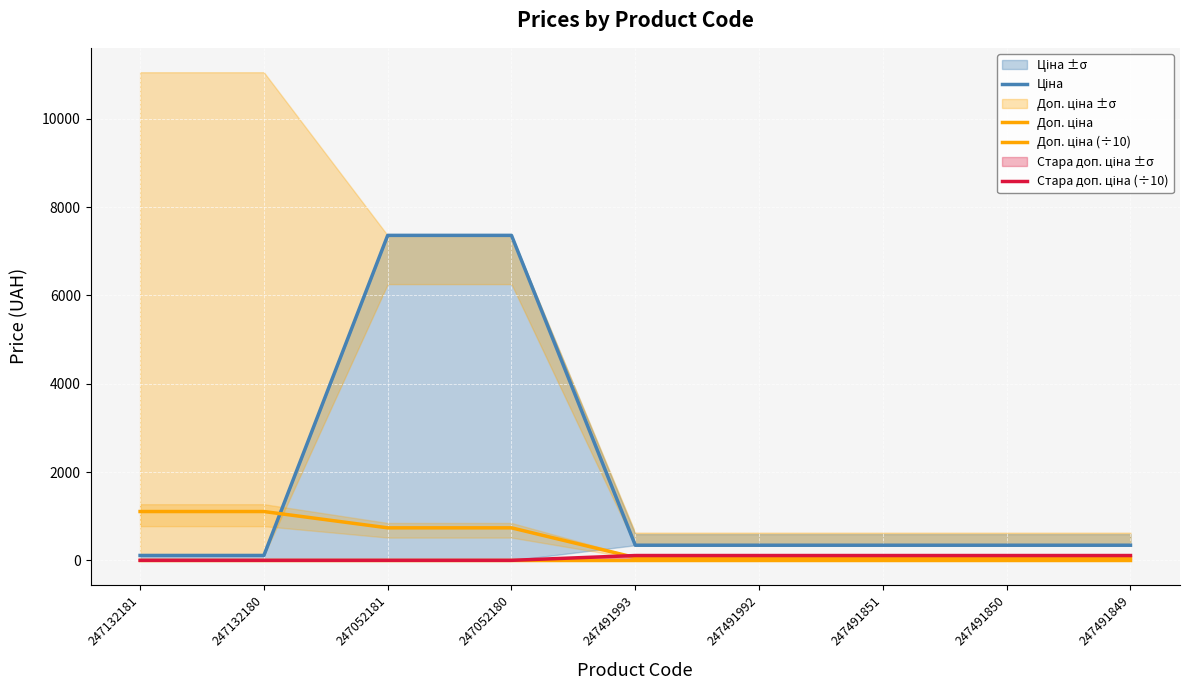

True or false: Ціна and Доп. ціна intersect in this chart.

False